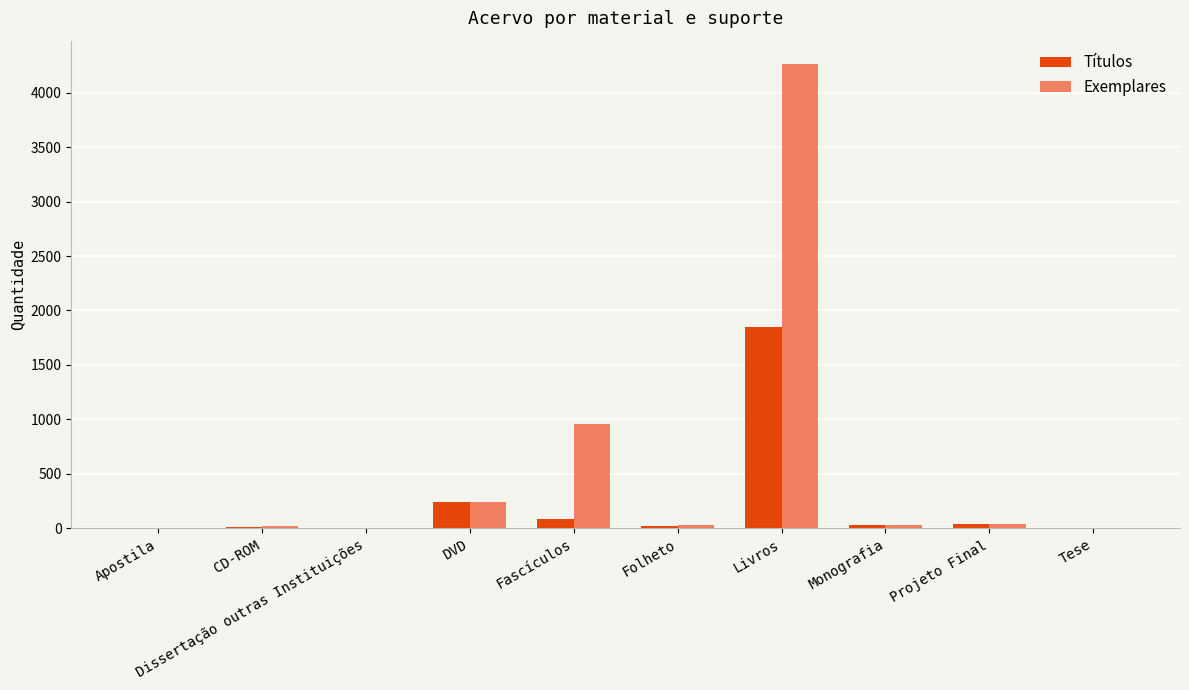

At which category is the sum across all series the highest?

Livros